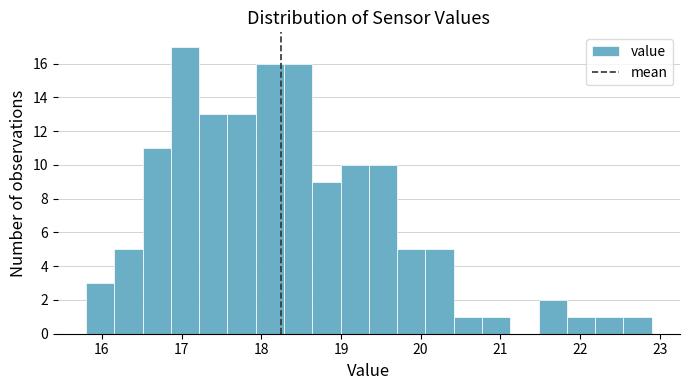

Read against the x-axis, roughly where is the centre of the tallest bar?

17.0